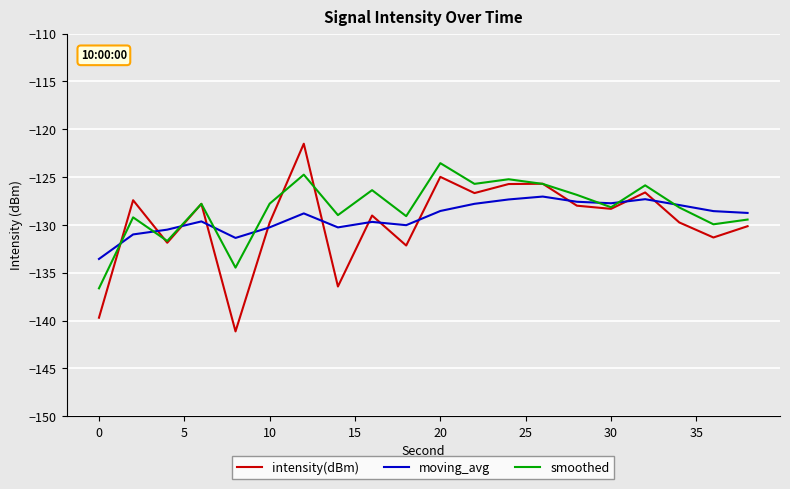

Which series has the largest range (max minus min)?

intensity(dBm)